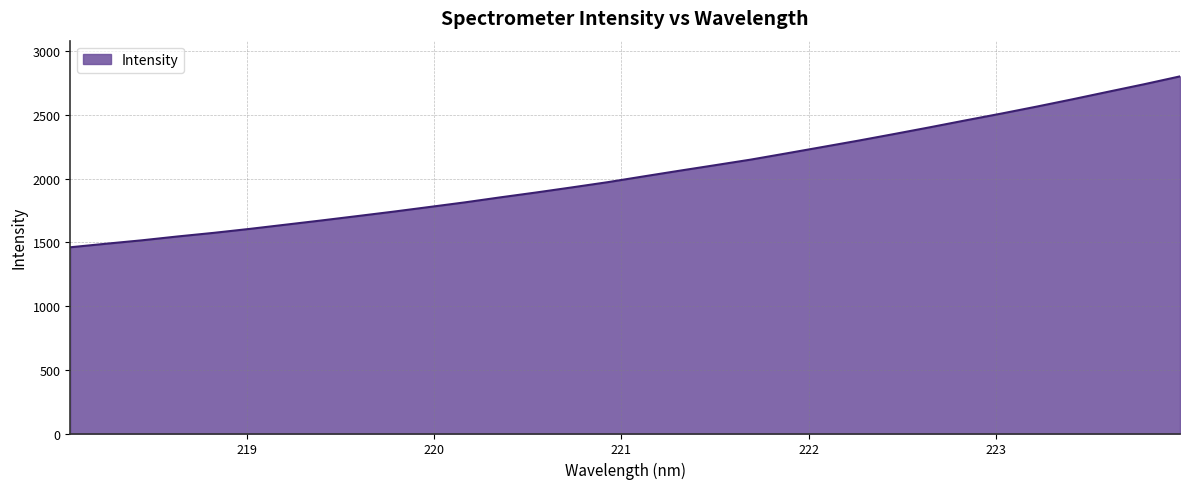

What is the difference between the maximum and minimum values?

1342.0